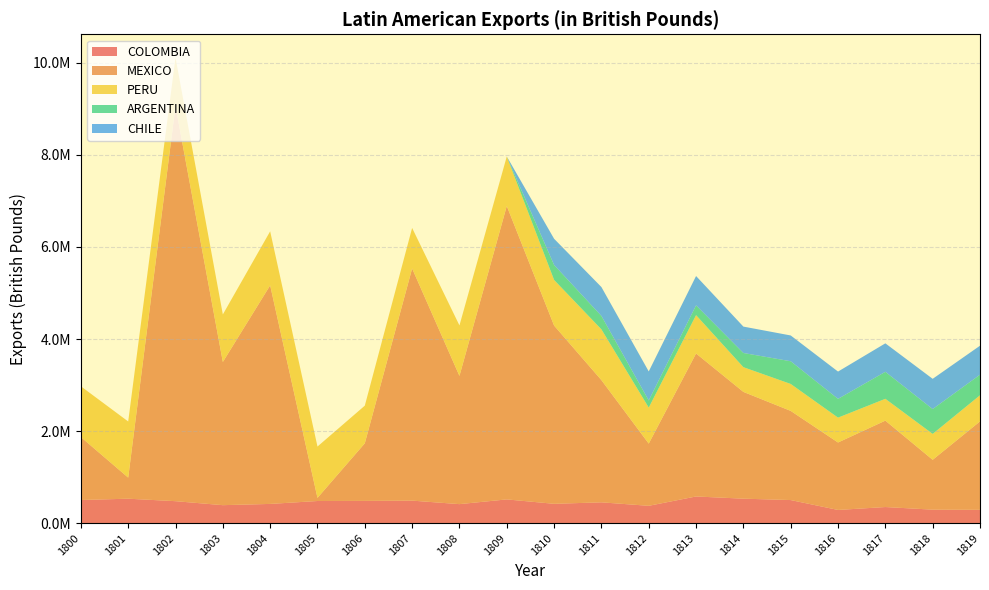

Reading left to right, what are all the values shown in this chart?

COLOMBIA: 1800=504870.7	1801=533040.9	1802=479188.4	1803=392528.6	1804=419535.2	1805=482904.4	1806=485246.0	1807=491259.9	1808=415002.1	1809=517729.3	1810=421909.0	1811=454301.9	1812=378598.2	1813=581338.0	1814=533682.8	1815=503592.5	1816=288658.9	1817=352043.3	1818=295211.4	1819=291279.9
MEXICO: 1800=1367008.0	1801=458400.2	1802=8582348.1	1803=3110253.1	1804=4747184.8	1805=68250.1	1806=1251251.3	1807=5042242.8	1808=2785287.1	1809=6373156.2	1810=3871627.5	1811=2654155.5	1812=1351494.6	1813=3106068.4	1814=2319202.6	1815=1936597.5	1816=1465281.6	1817=1876794.0	1818=1082874.5	1819=1920953.9
PERU: 1800=1102515.1	1801=1218920.0	1802=1052838.0	1803=1032026.3	1804=1173752.0	1805=1114716.8	1806=817415.1	1807=880234.0	1808=1096104.9	1809=1075183.1	1810=990994.1	1811=1102210.1	1812=781846.3	1813=832712.4	1814=536720.0	1815=585220.1	1816=539820.7	1817=473825.7	1818=562447.2	1819=566913.8
ARGENTINA: 1800=0.0	1801=0.0	1802=0.0	1803=0.0	1804=0.0	1805=0.0	1806=0.0	1807=0.0	1808=0.0	1809=0.0	1810=324429.9	1811=292022.2	1812=154678.6	1813=212740.2	1814=308306.2	1815=493095.4	1816=407857.9	1817=586454.9	1818=539486.7	1819=447350.2
CHILE: 1800=0.0	1801=0.0	1802=0.0	1803=0.0	1804=0.0	1805=0.0	1806=0.0	1807=0.0	1808=0.0	1809=0.0	1810=569786.7	1811=627345.8	1812=630697.5	1813=636615.7	1814=573110.6	1815=559929.3	1816=592673.6	1817=618238.0	1818=656636.6	1819=629278.0